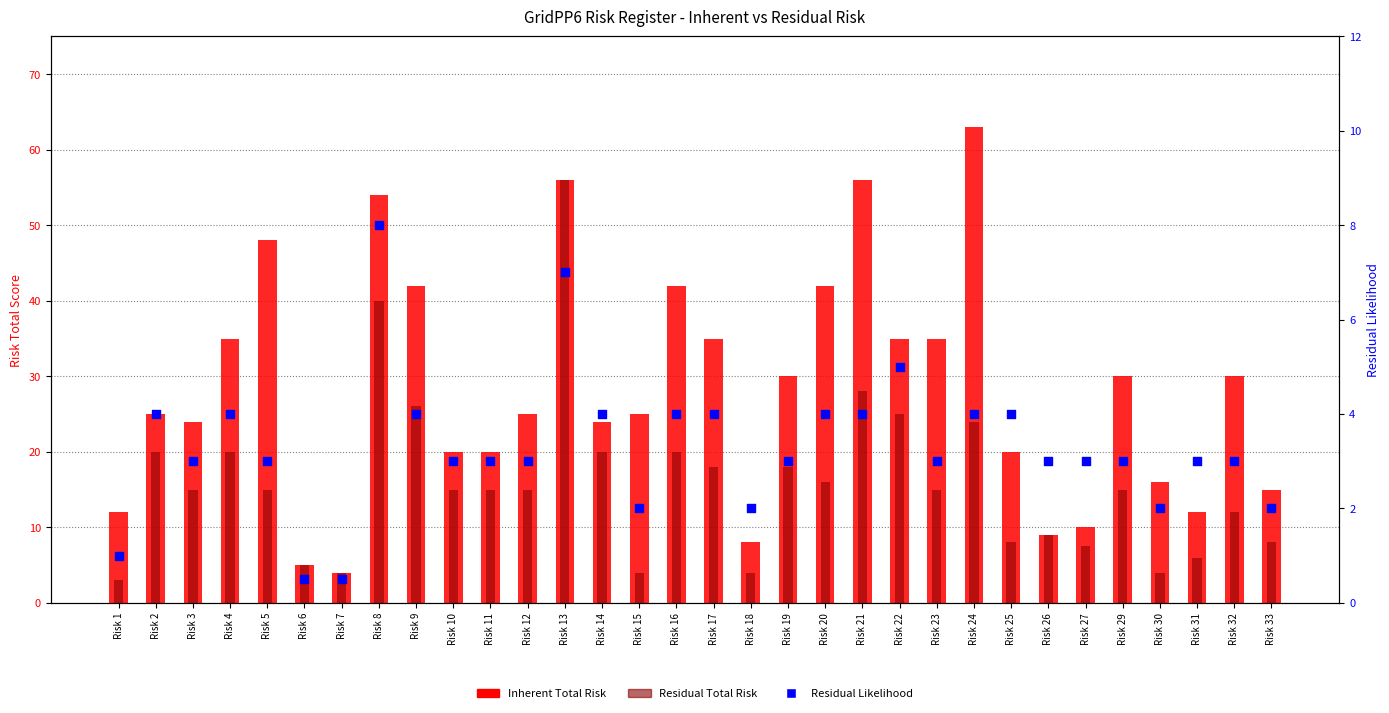

Which series reaches the maximum Y coordinate?

Inherent Total Risk